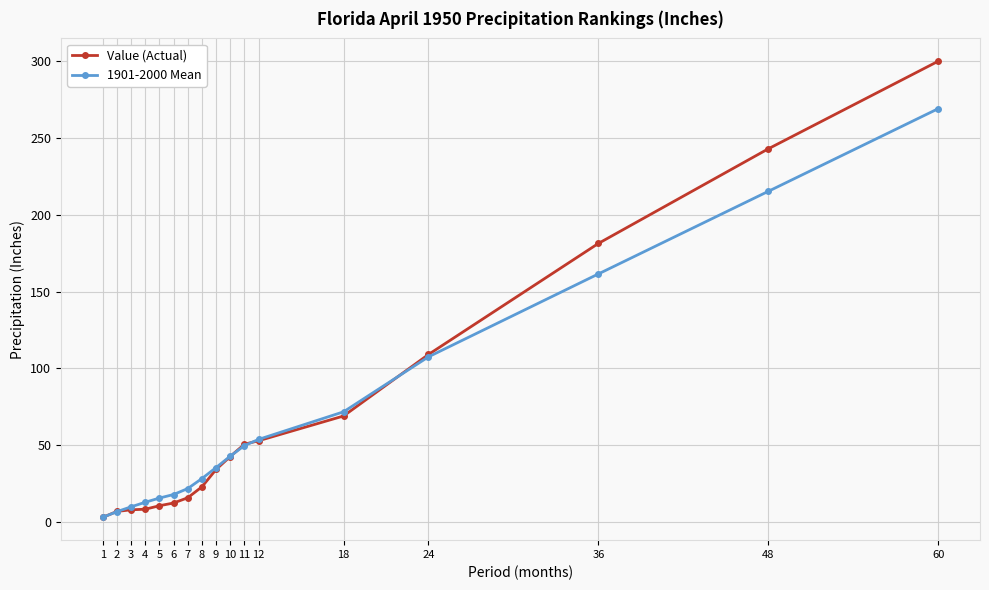

Does the chart display data point markers on the line(s)?

Yes